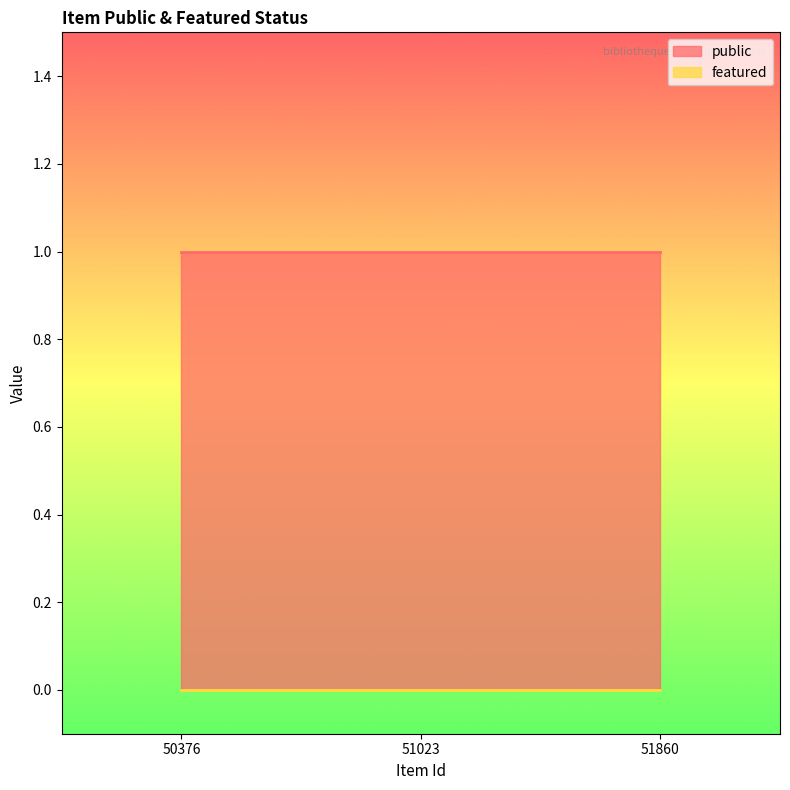

Which category has the lowest value across all series?

50376